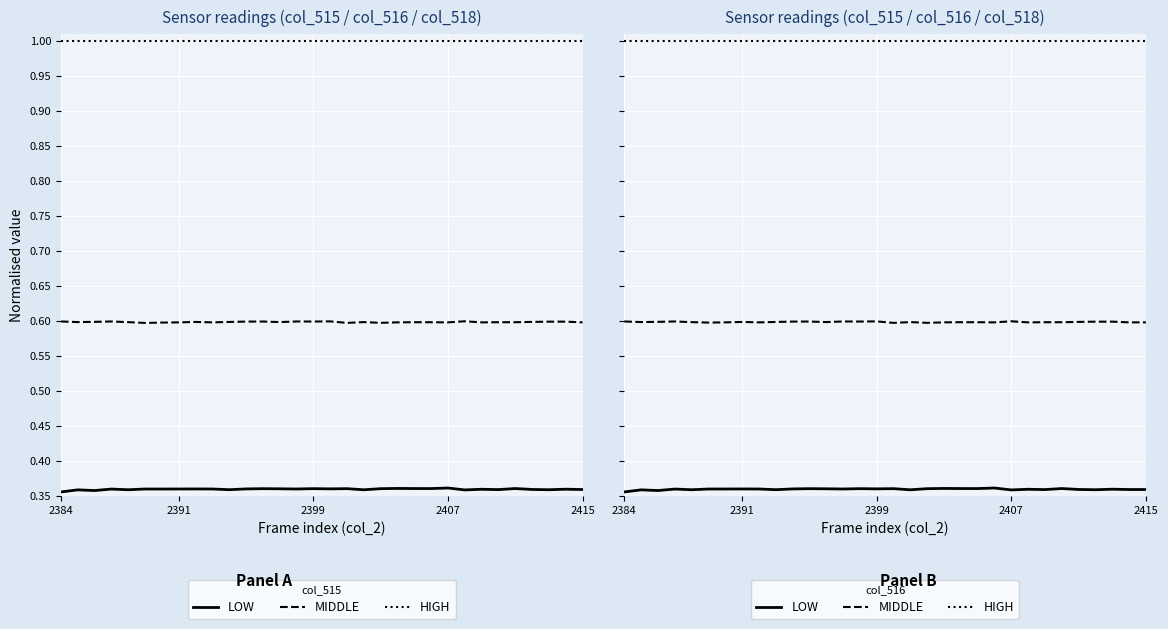

How many LOW values are between 0 and 1?

32